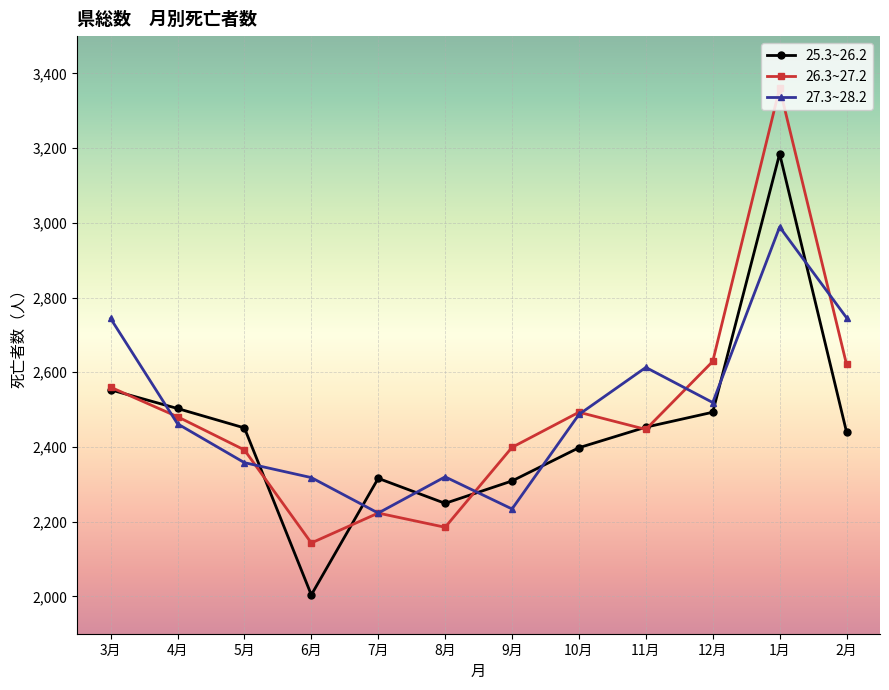

True or false: 27.3~28.2 and 26.3~27.2 cross at least once.

True